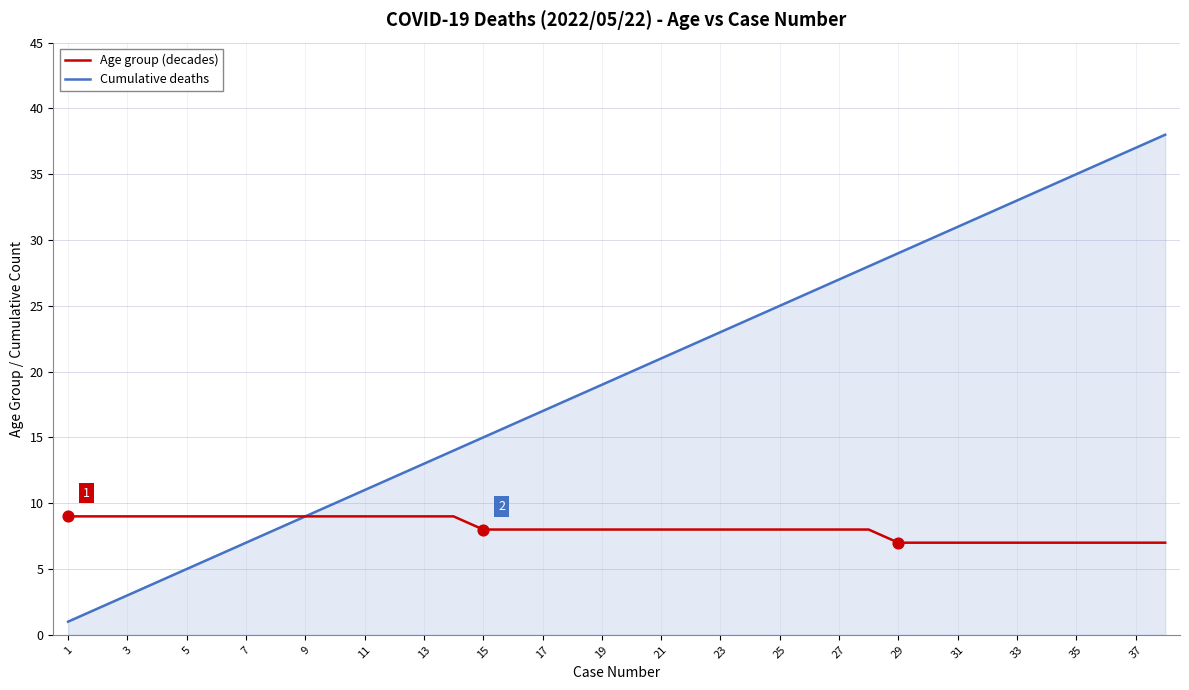

Which series has the largest total across all categories?

Cumulative deaths